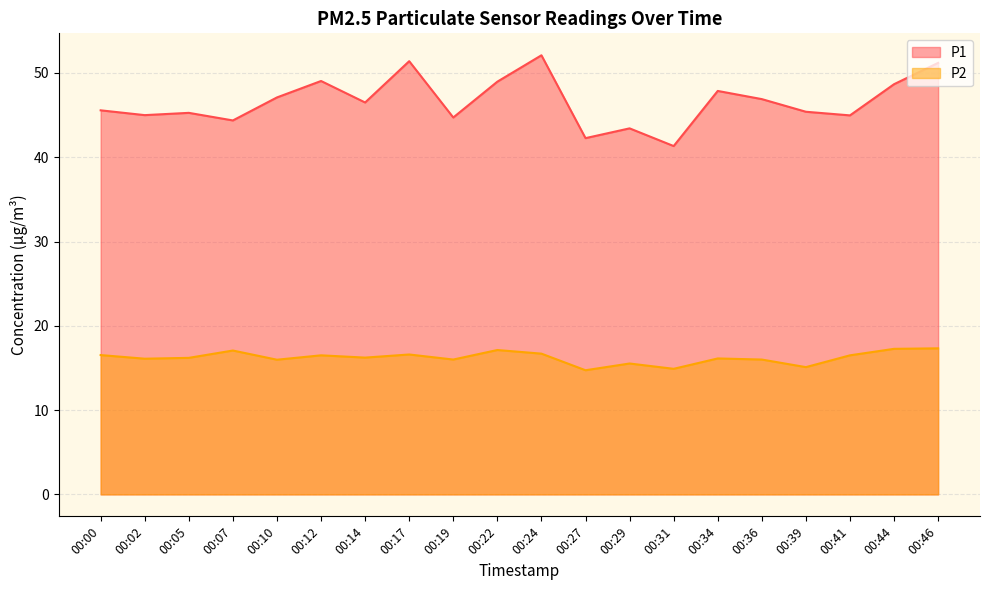

Reading left to right, extract all data points from this chart.

P1: 45.6	45.0	45.3	44.4	47.1	49.0	46.5	51.4	44.7	49.0	52.1	42.3	43.4	41.3	47.9	46.9	45.4	45.0	48.7	51.2
P2: 16.5	16.1	16.2	17.1	16.0	16.5	16.2	16.6	16.0	17.1	16.7	14.7	15.5	14.9	16.1	16.0	15.1	16.5	17.3	17.3